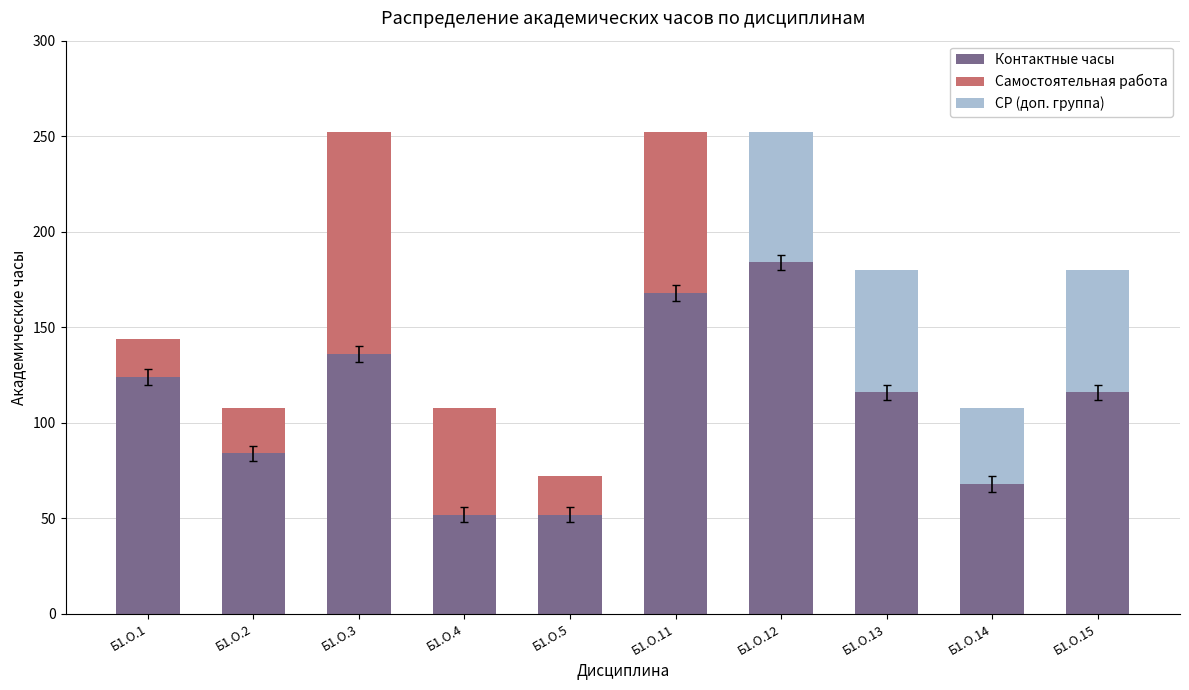

What is the sum of the Контактные часы values at Б1.О.13 and Б1.О.11?

284